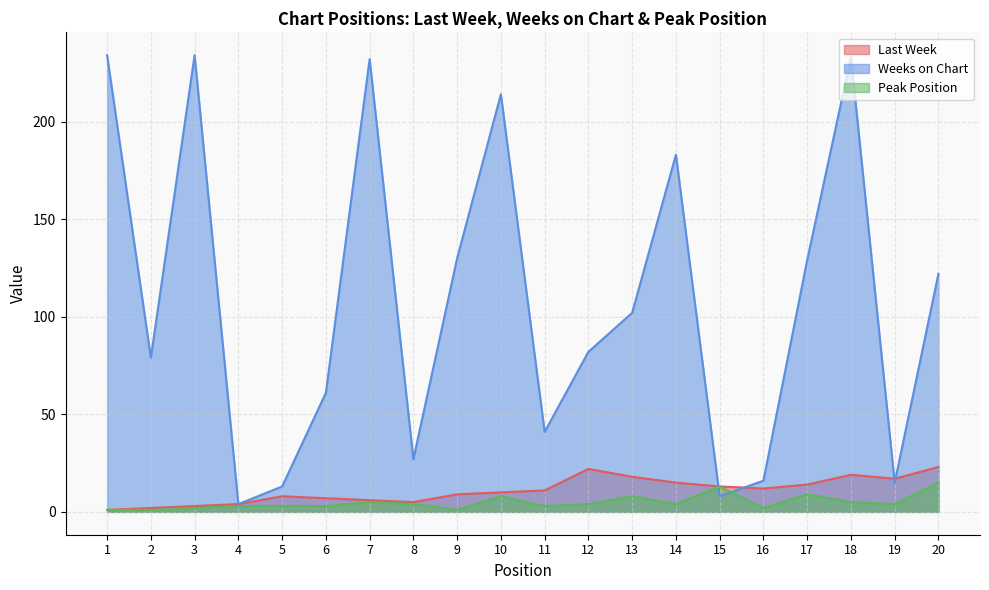

What is the value of the Peak Position point at the 6th from the left?

3